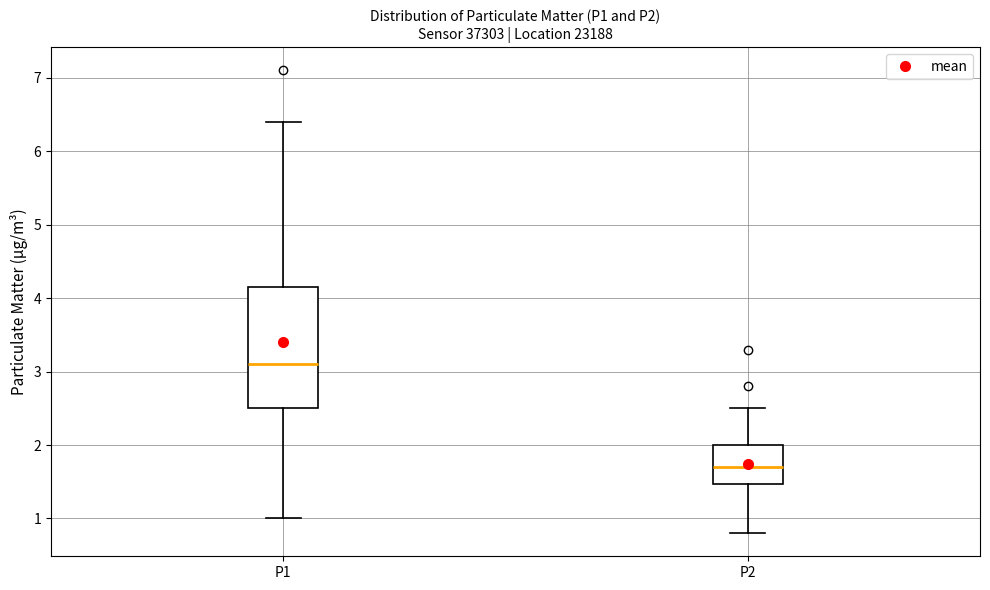

Where is the upper edge of the box for P2 on the y-axis? The values are not printed on the chart, so give them approximately, as read against the axis.

2.0